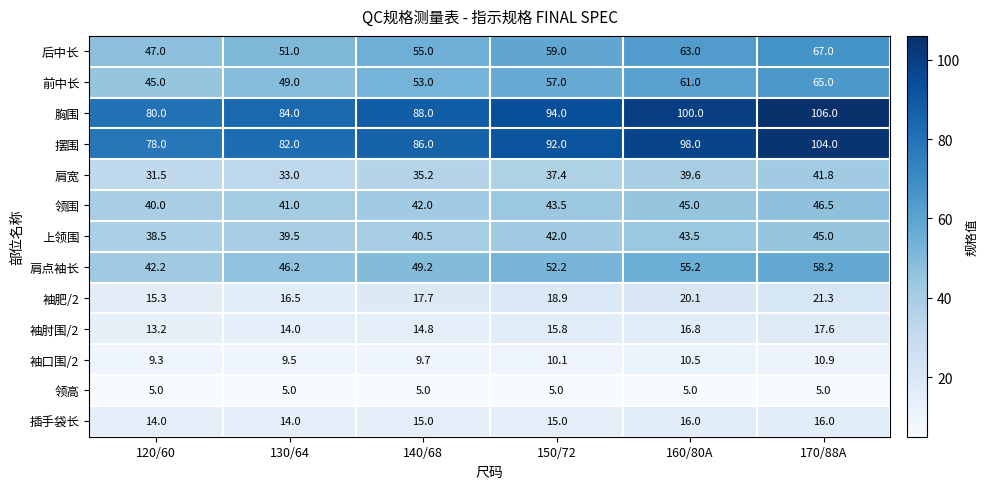

How many data points in 肩点袖长 are less than 52?

3